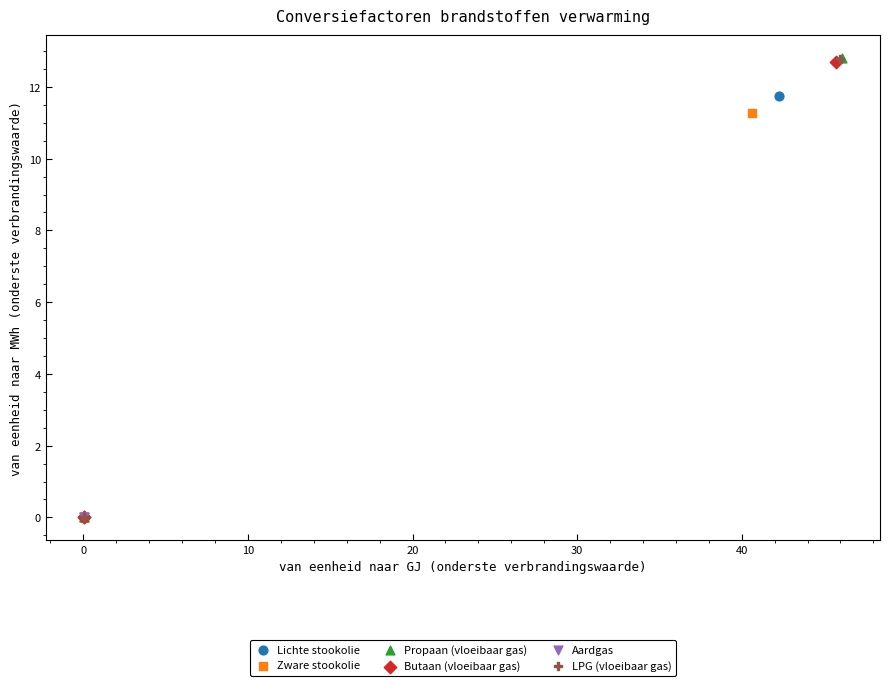

What are all the series names shown in the legend?

Lichte stookolie, Zware stookolie, Propaan (vloeibaar gas), Butaan (vloeibaar gas), Aardgas, LPG (vloeibaar gas)